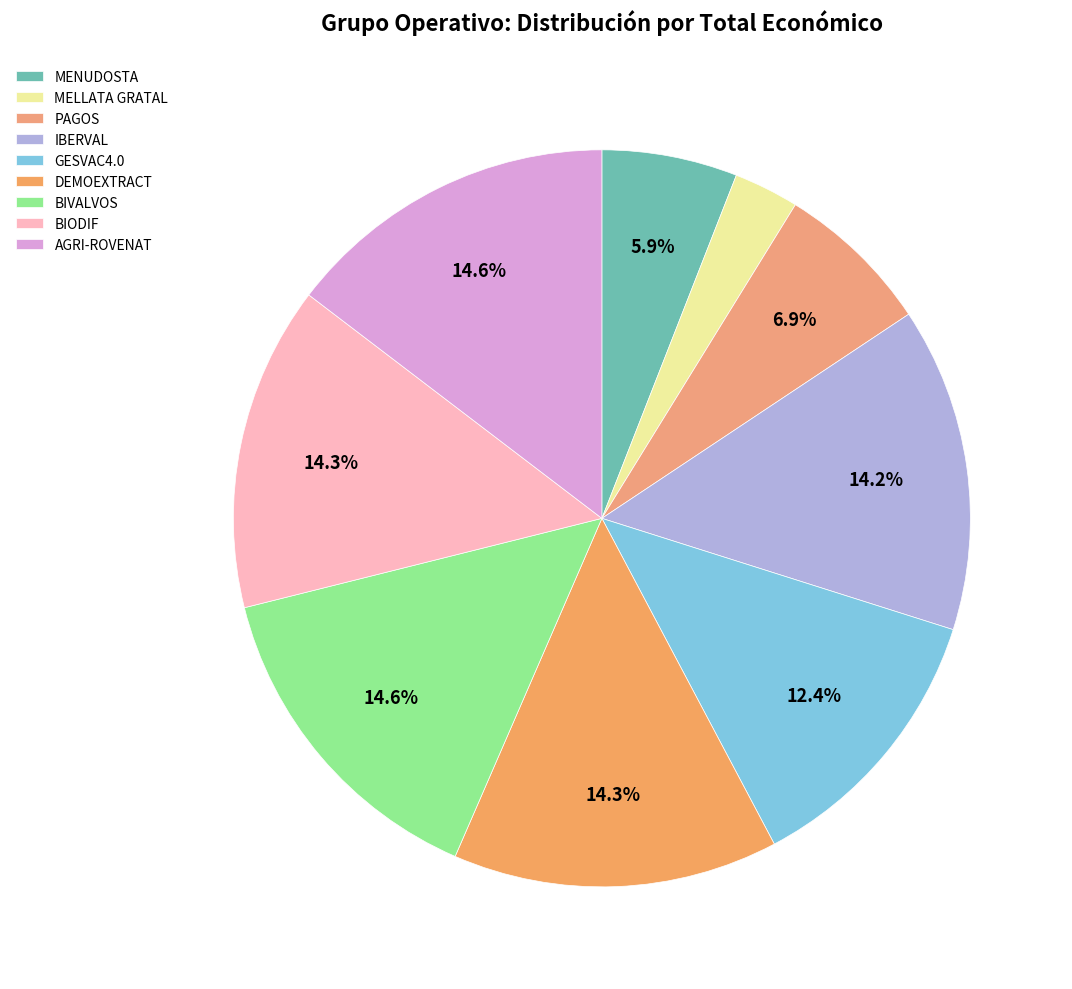

True or false: MELLATA GRATAL accounts for 1% of the total.

False